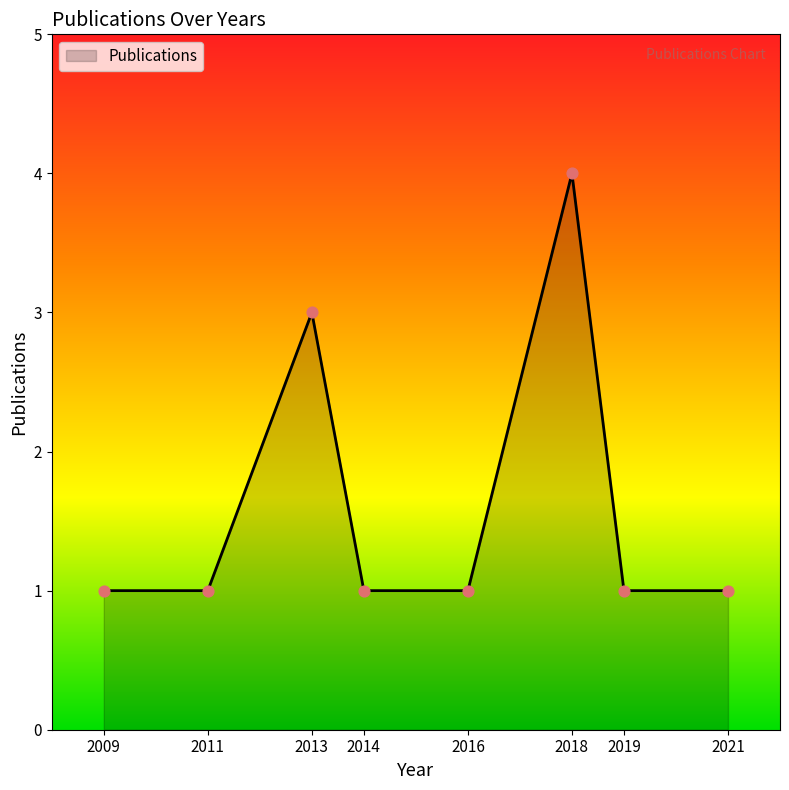

Approximately how many times larger is the value at 2014 compared to 2016?

1.0